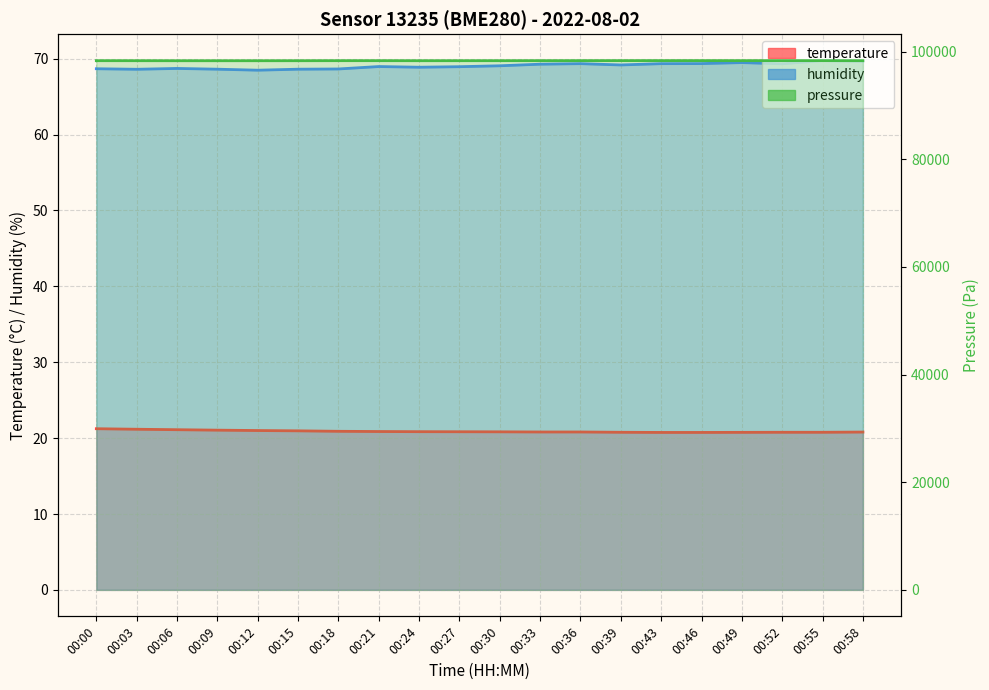

What is the difference between the second highest and minimum values in the pressure_norm series?

21.1